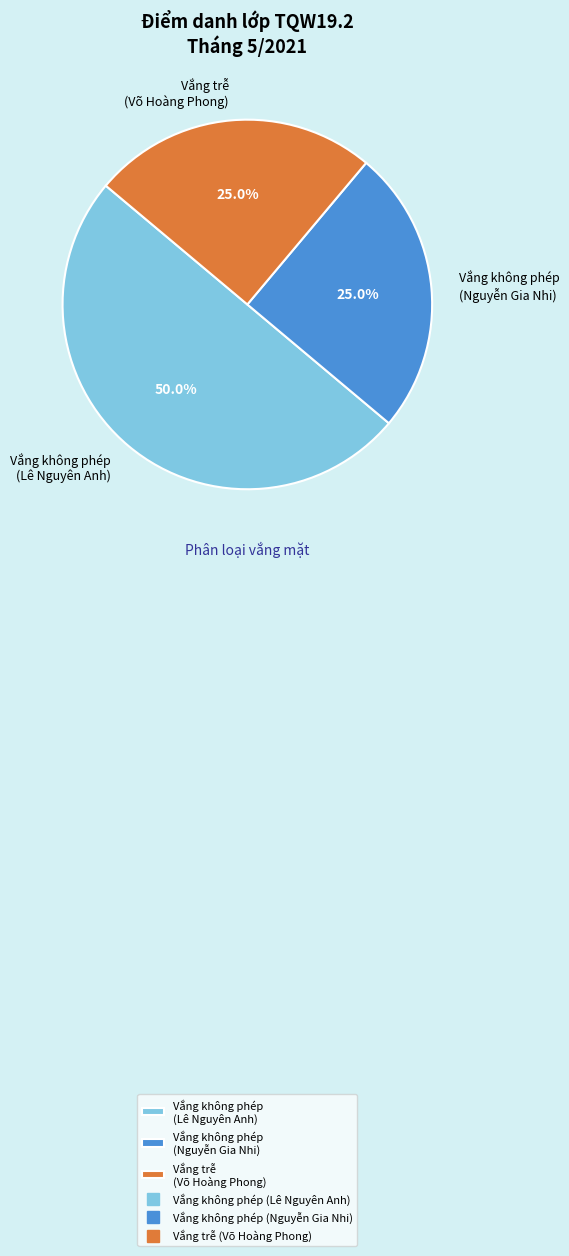

What percentage do Vắng trễ (Võ Hoàng Phong) and Vắng không phép (Lê Nguyên Anh) together represent?

75.0%